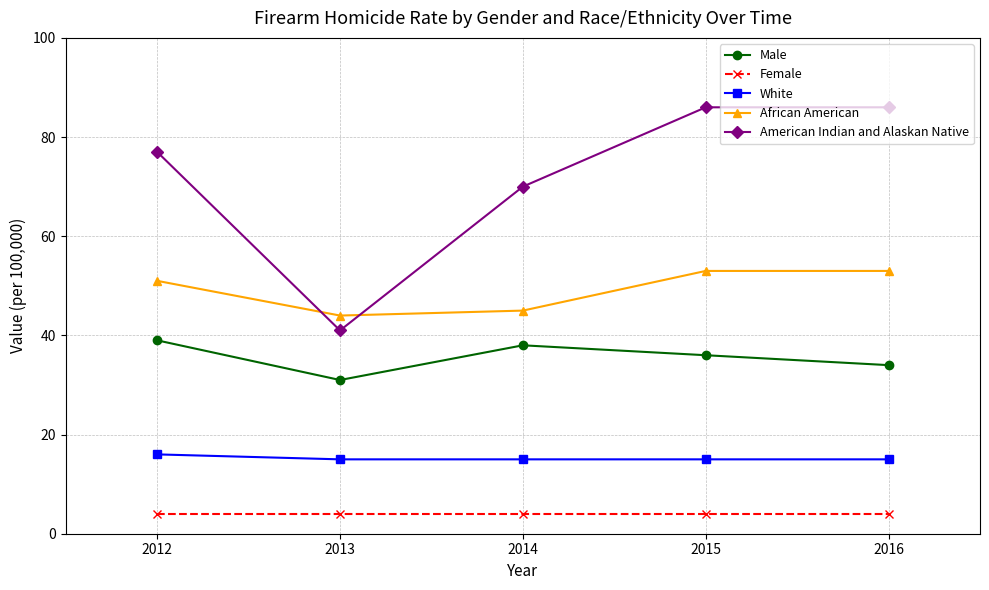

Read the American Indian and Alaskan Native value at 2015, to the nearest 5.

85